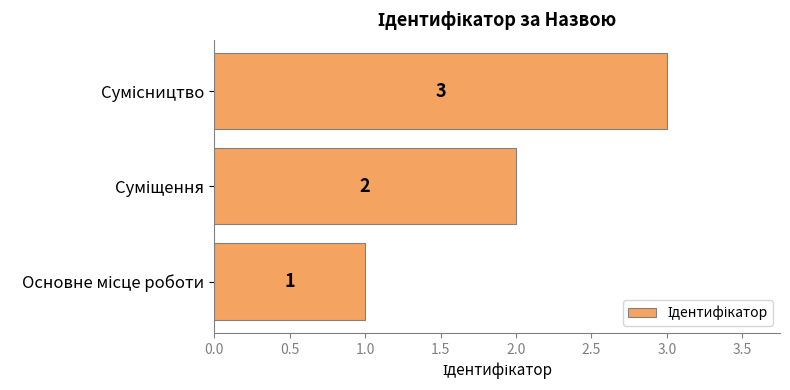

How many values are between 1 and 3?

3